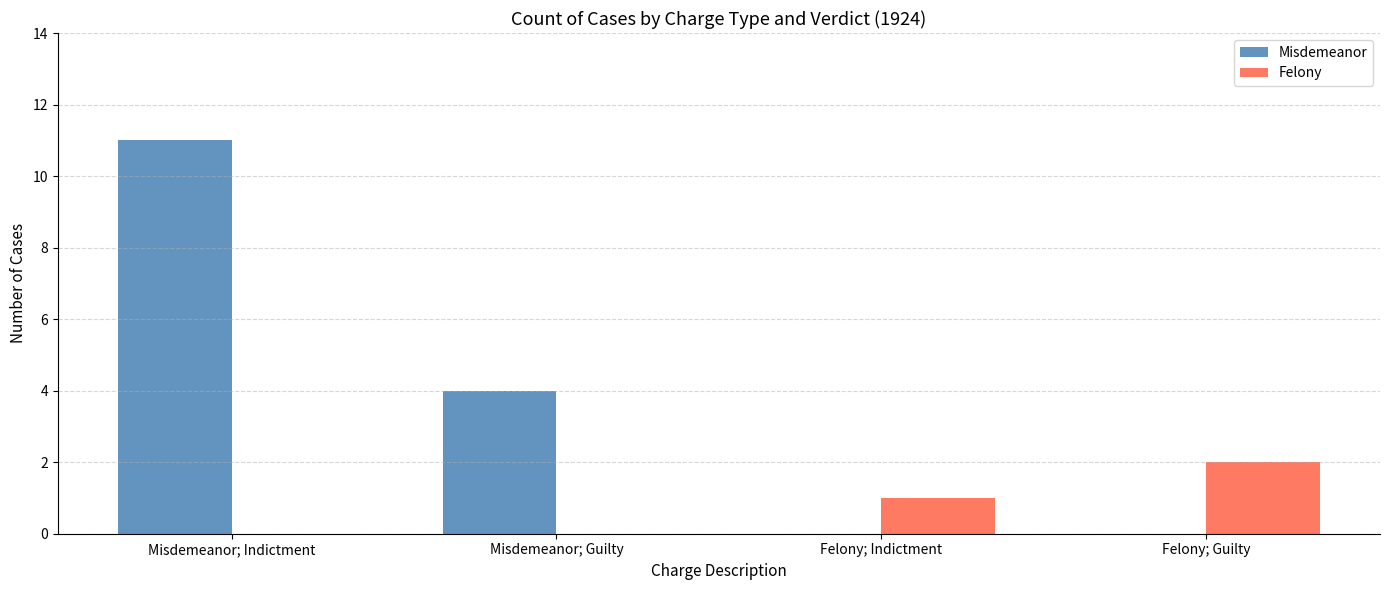

At which category is the sum across all series the highest?

Misdemeanor; Indictment